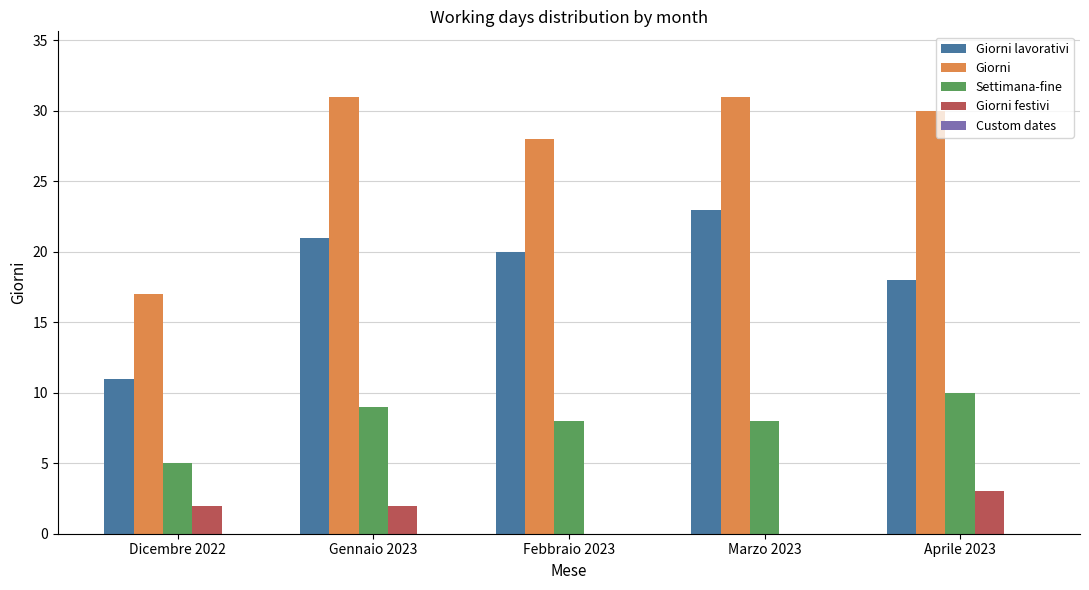

What is the maximum value for Giorni festivi?

3